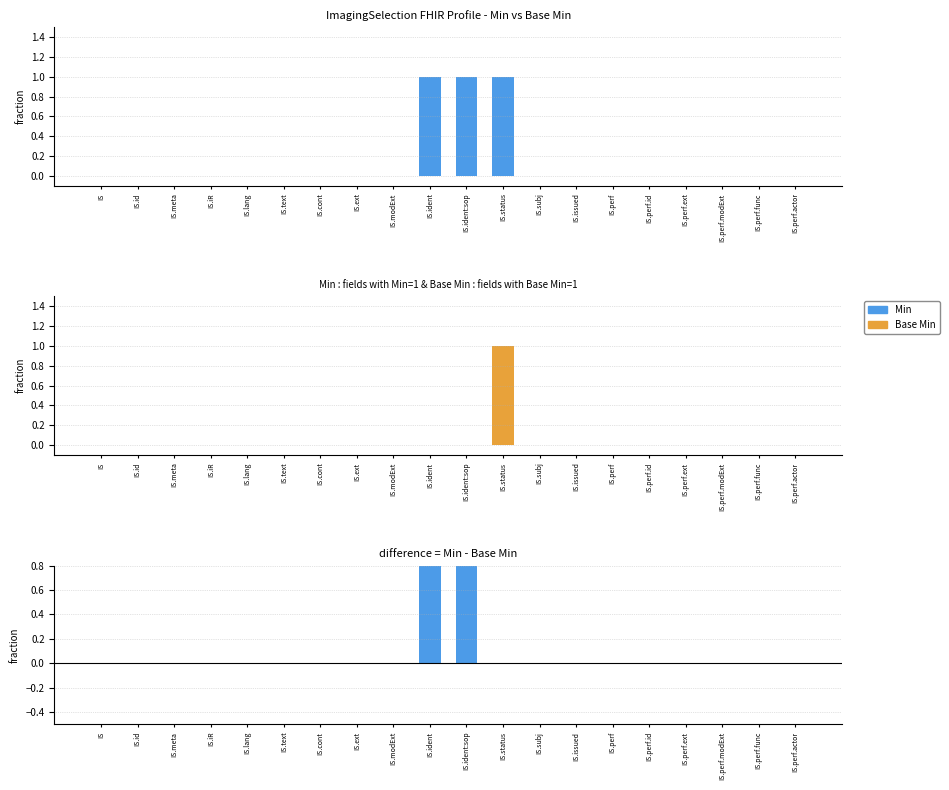

Is the value of Min - Base Min at IS.text greater than the value of Base Min at IS.id?

No